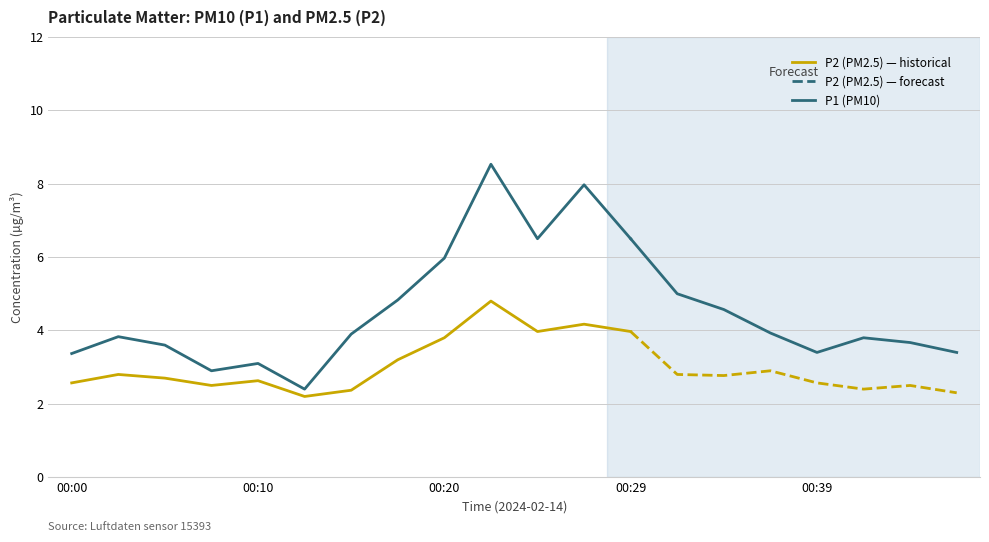

True or false: P2 (PM2.5) and P1 (PM10) intersect in this chart.

False